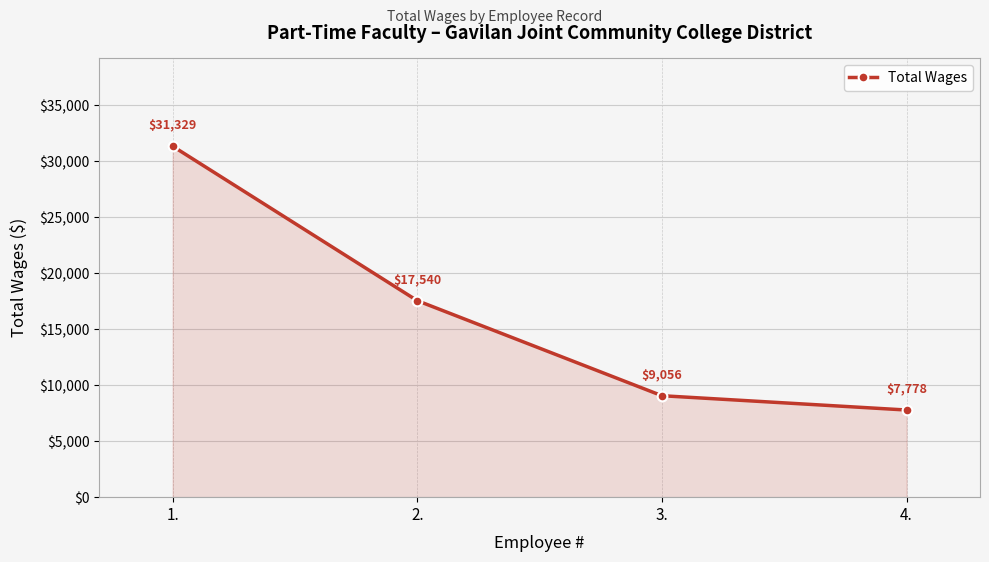

How many lines are shown in the chart?

1